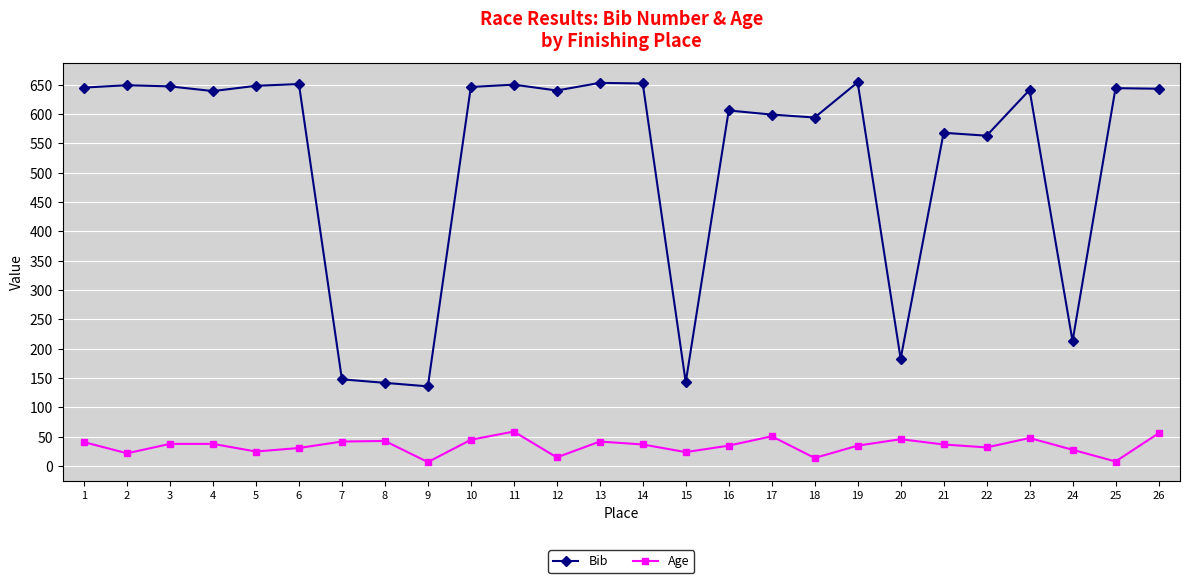

How many categories are shown in the chart?

26